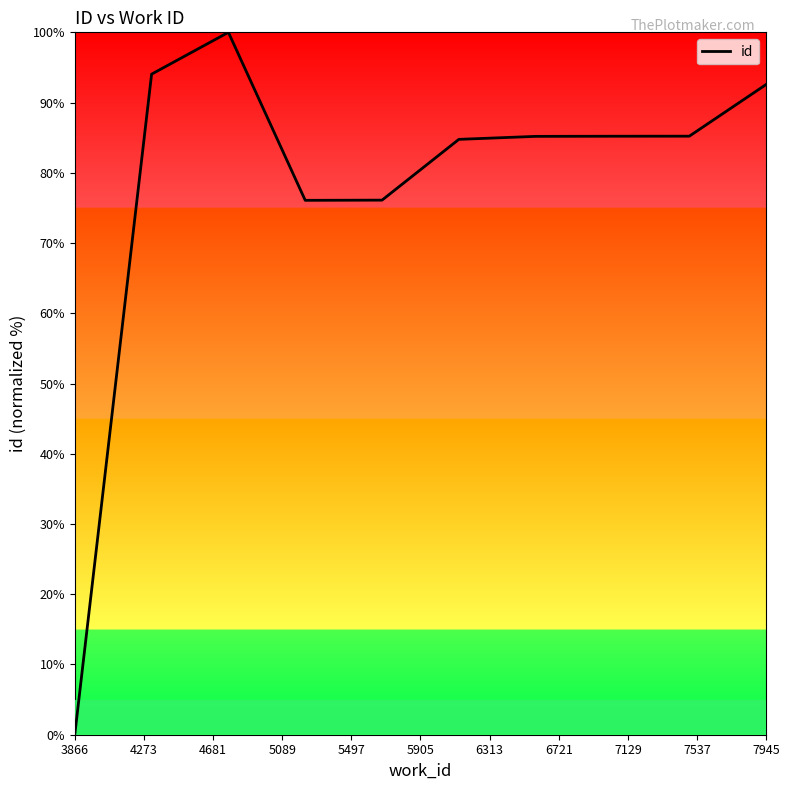

Does the chart display data point markers on the line(s)?

No